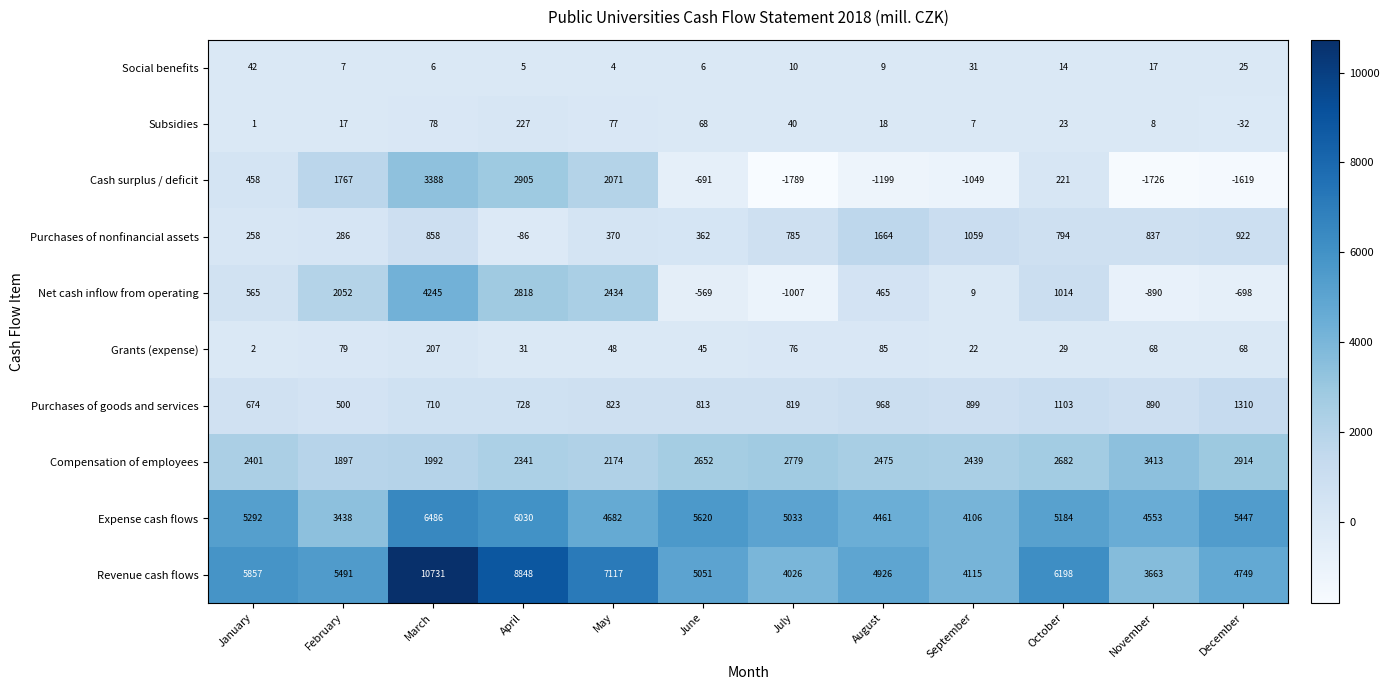

How many categories are shown in the chart?

12